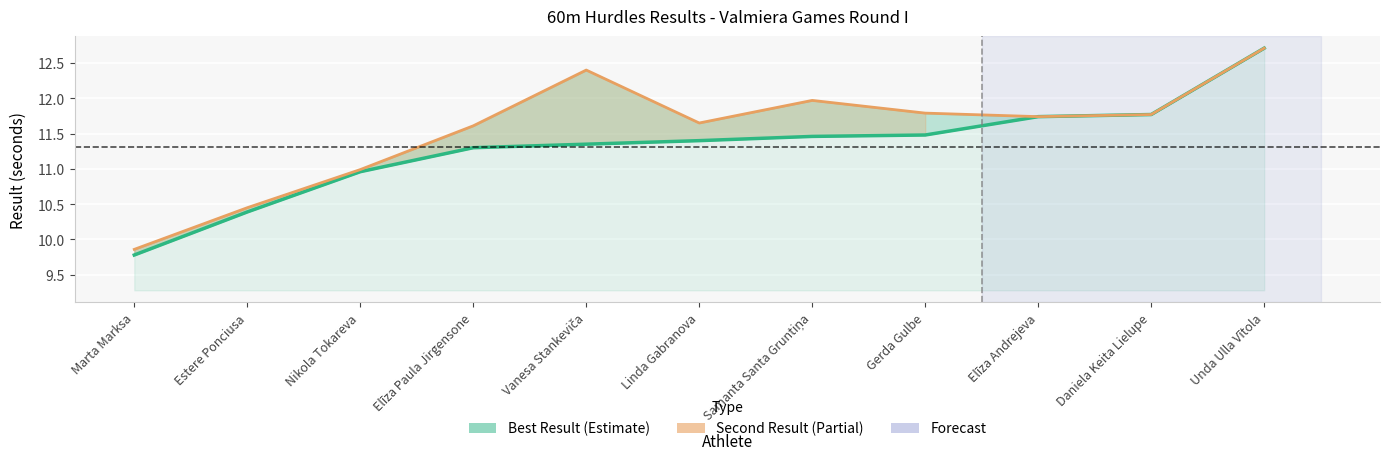

True or false: Best Result has a value of 18.5 at Samanta Santa Gruntiņa.

False